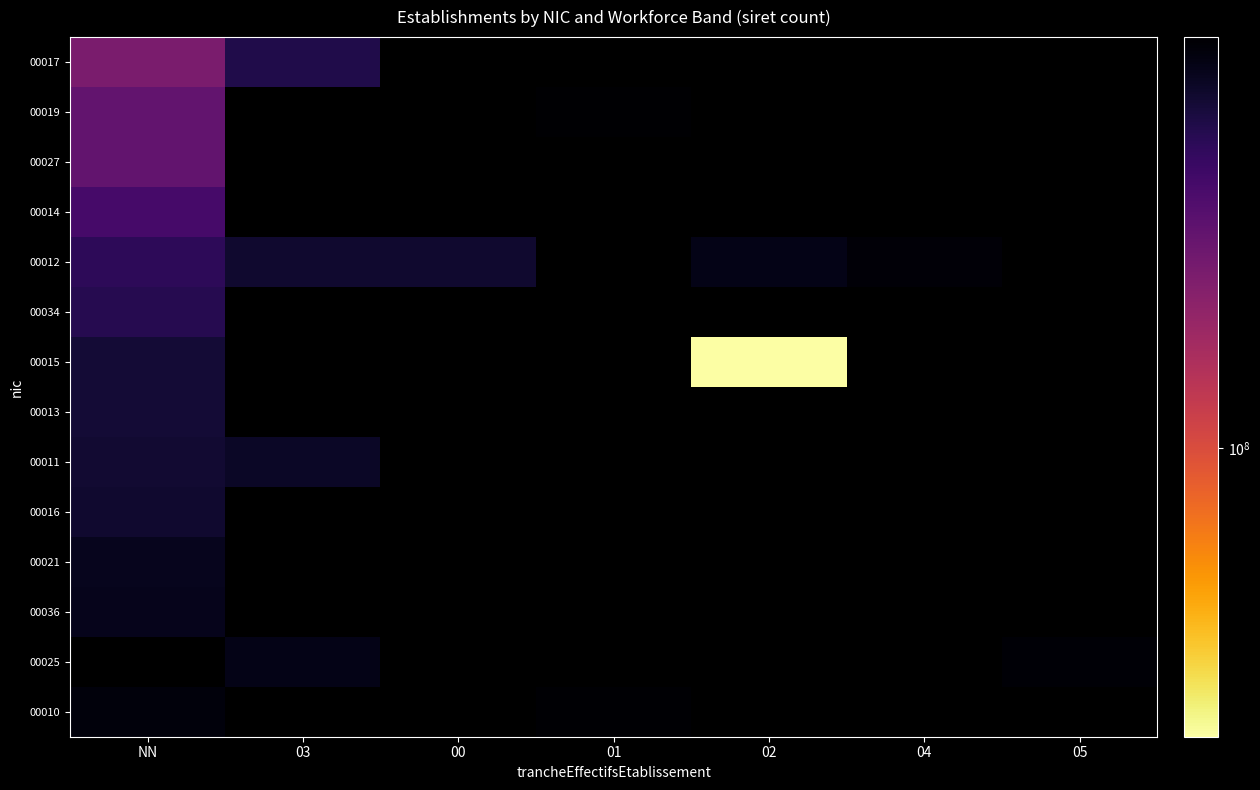

Between 04 and 05, which is larger?

05